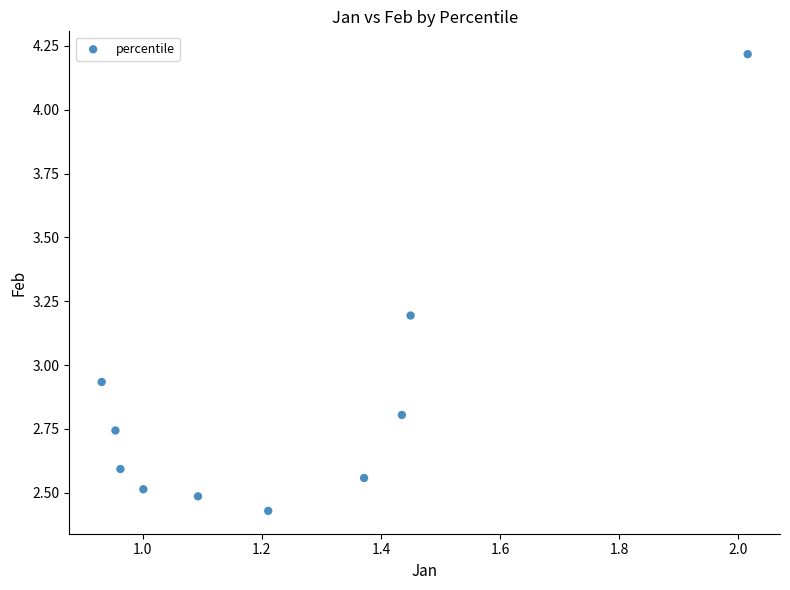

What is the range of X values (max minus min)?

1.1